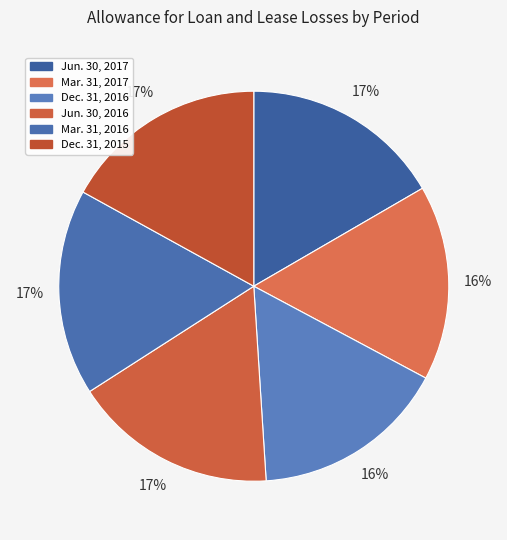

Is it true that Jun. 30, 2017 is 5% of the pie?

False